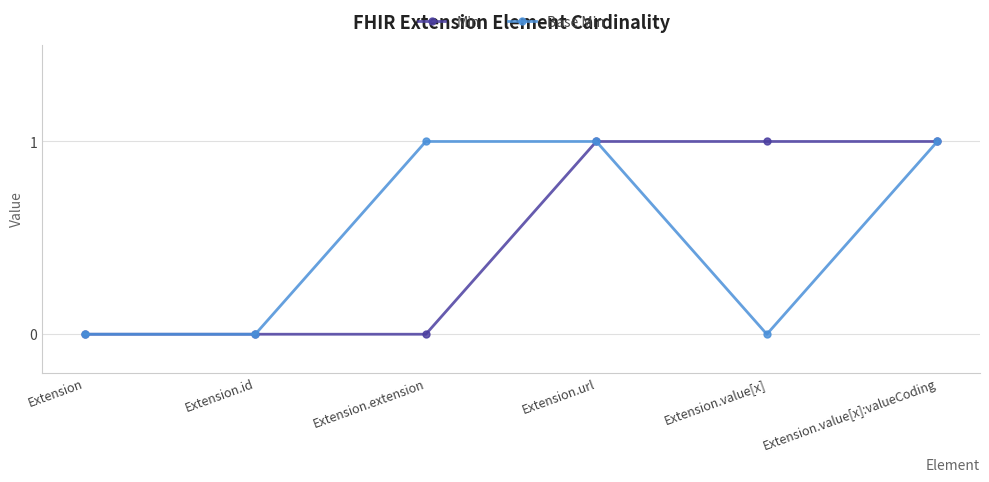

What is the difference between the highest and lowest values at Extension.extension?

1